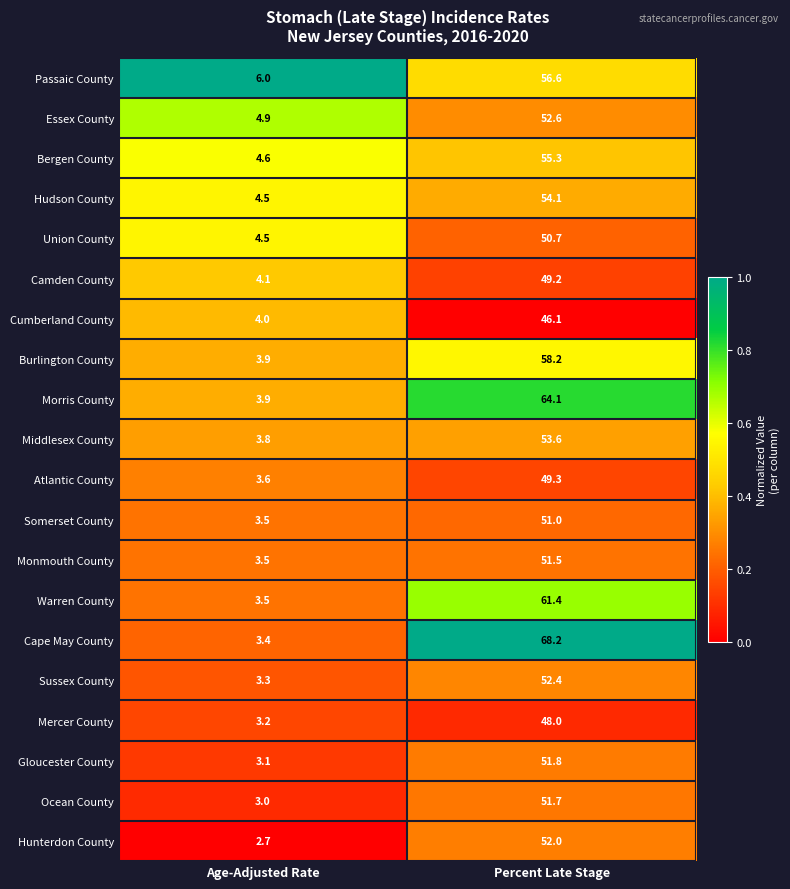

The Monmouth County series shows 3.5 at Age-Adjusted Rate. True or false?

True